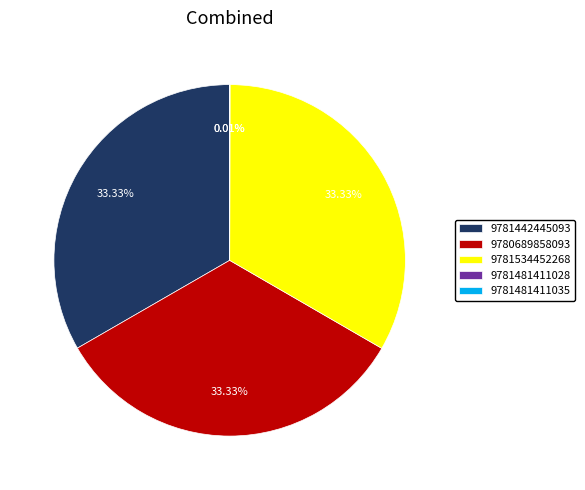

Combined, do 9780689858093 and 9781442445093 account for over 50%?

Yes